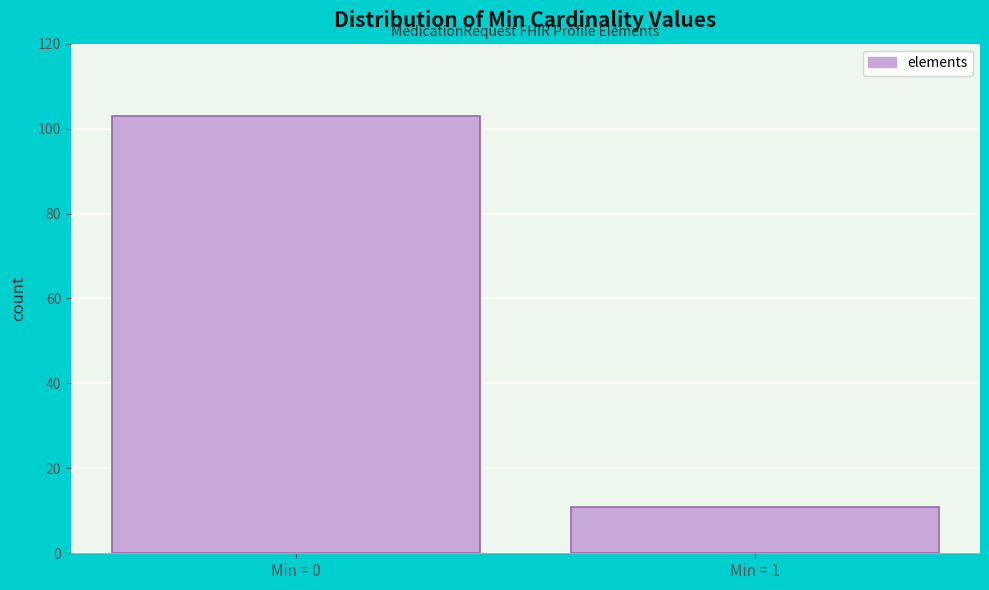

Reading left to right, list all the values displayed in this chart.

103	11